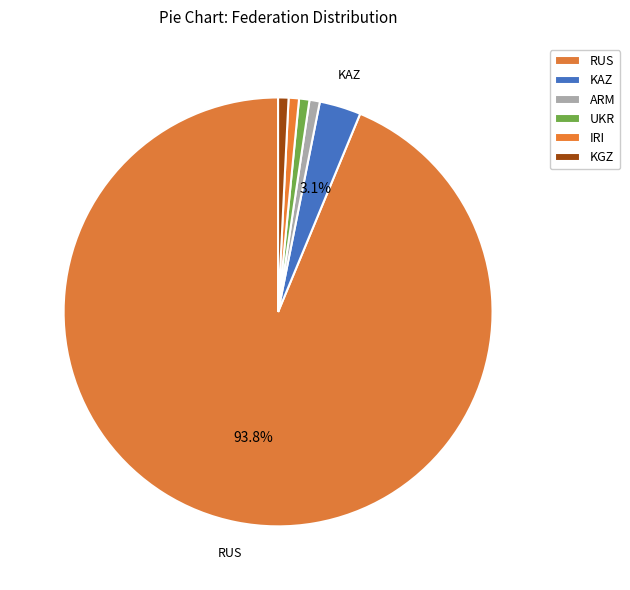

To the nearest percent, what is the combined percentage of KAZ and RUS?

97%